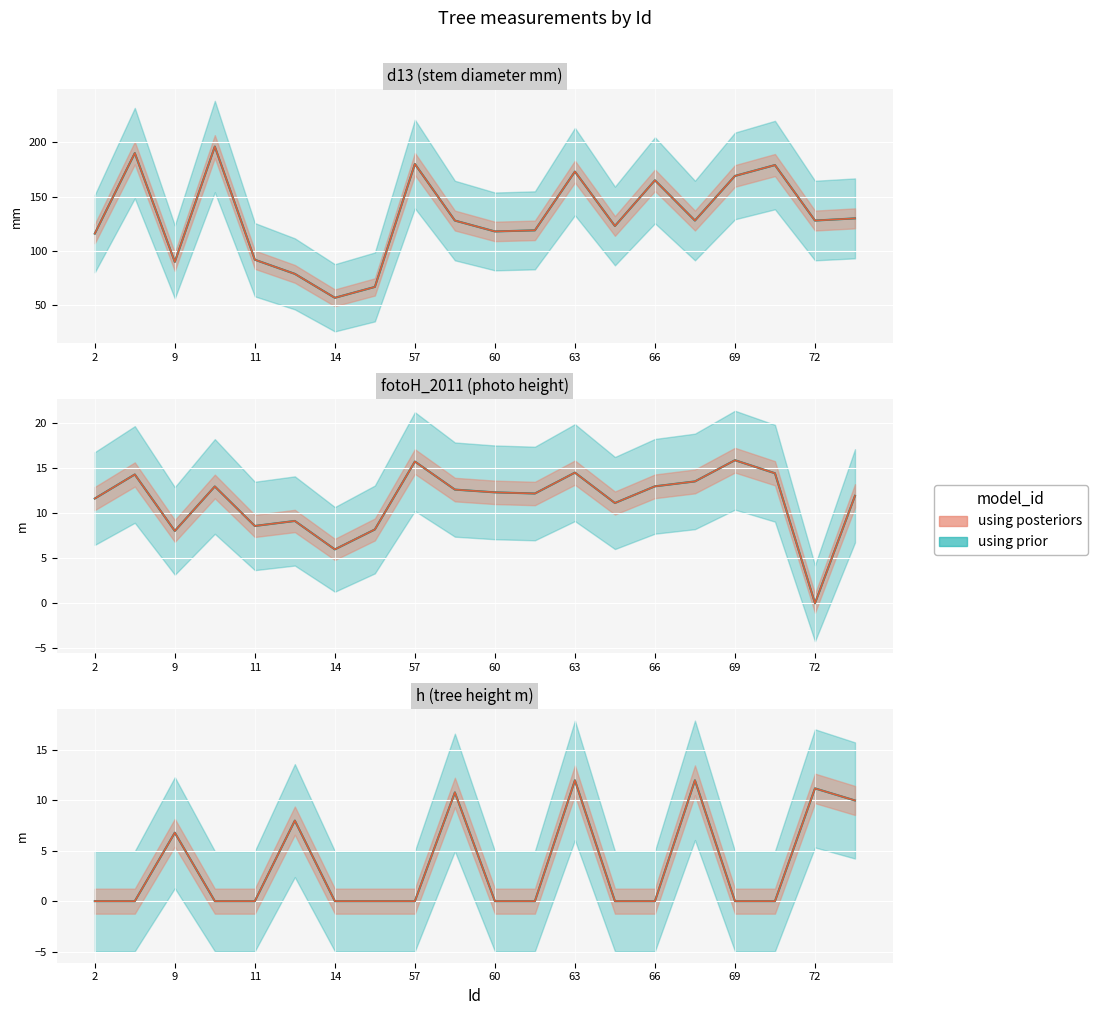

At how many categories does at least one series exceed 121?

12